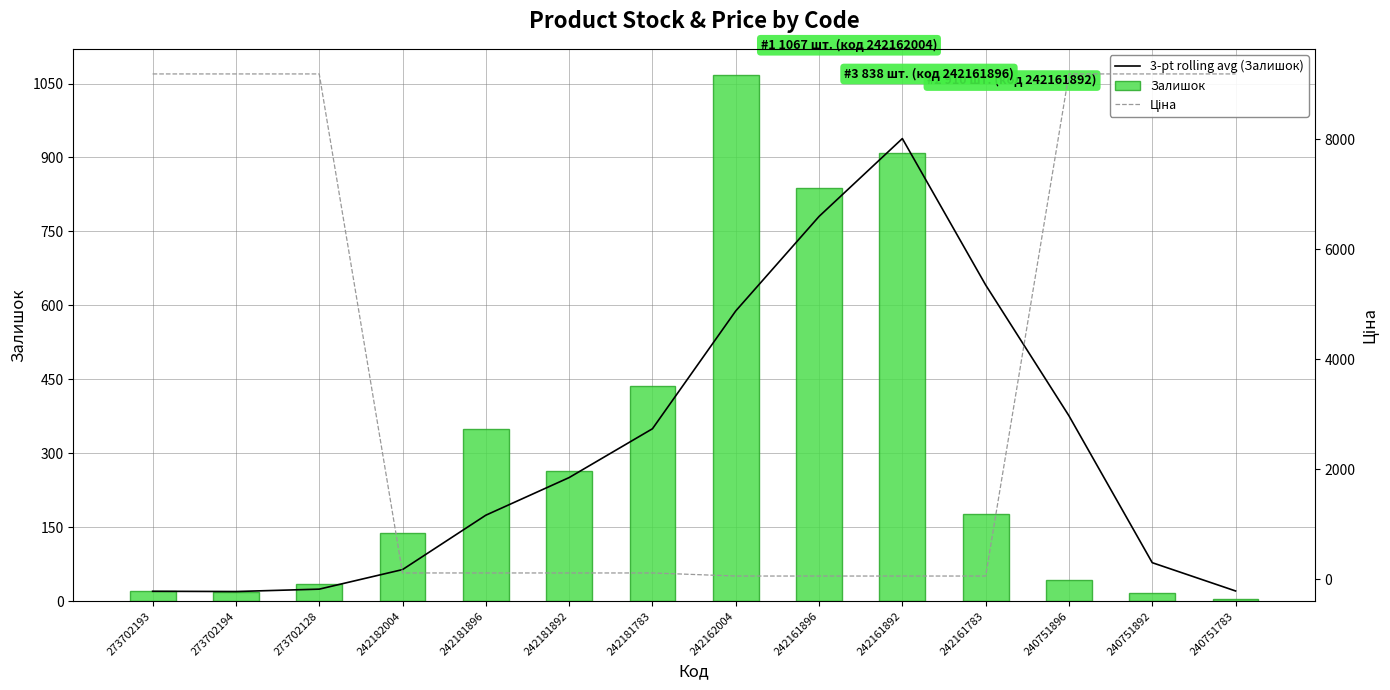

How many groups of bars are there?

14